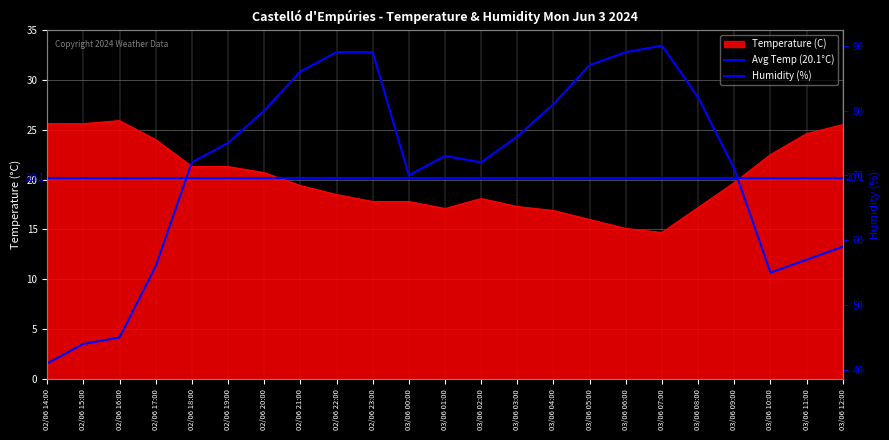

True or false: Humidity (%) and Temperature (C) intersect in this chart.

False